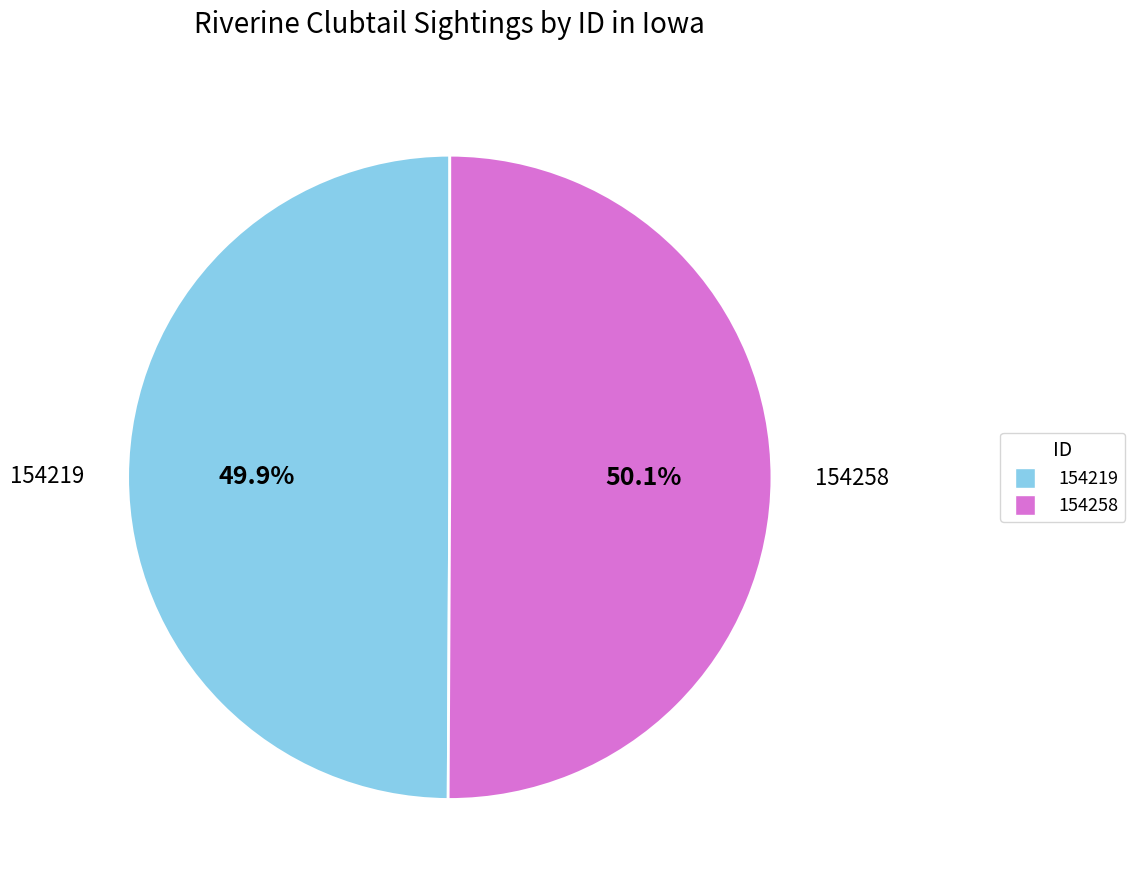

Does any single category account for the majority?

Yes